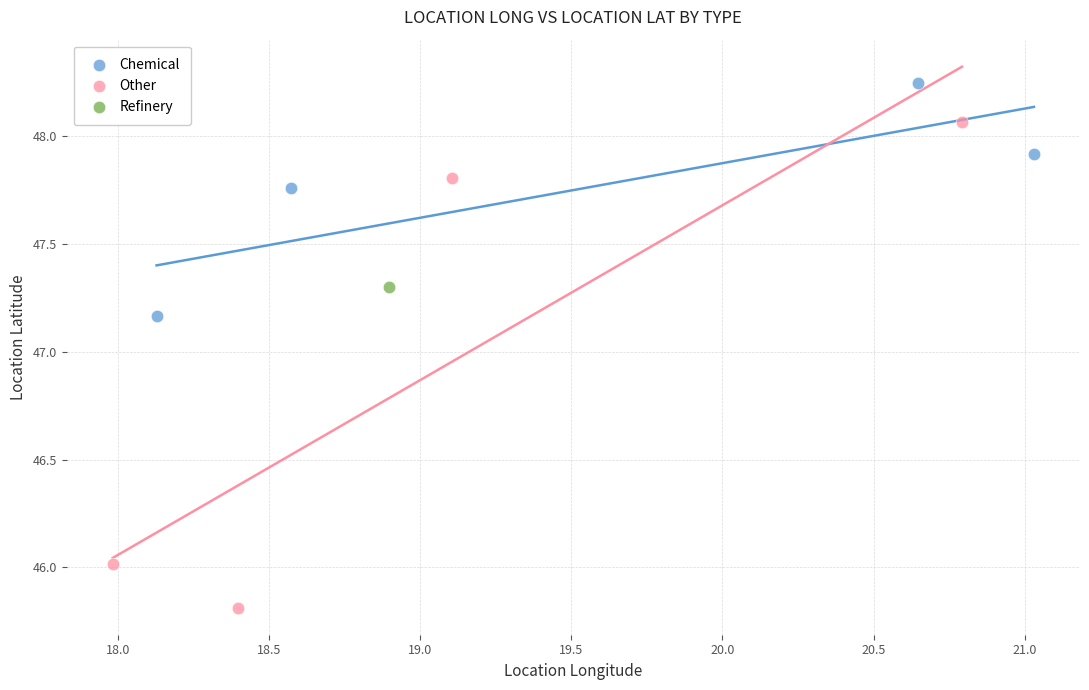

What are all the series names shown in the legend?

Chemical, Other, Refinery